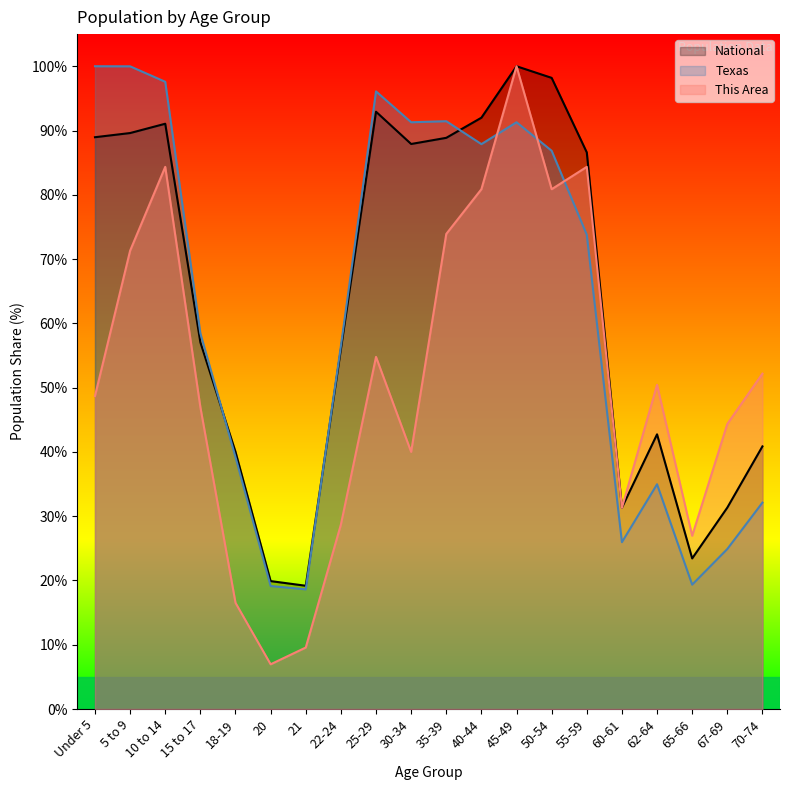

What are all the series names shown in the legend?

National, Texas, This Area